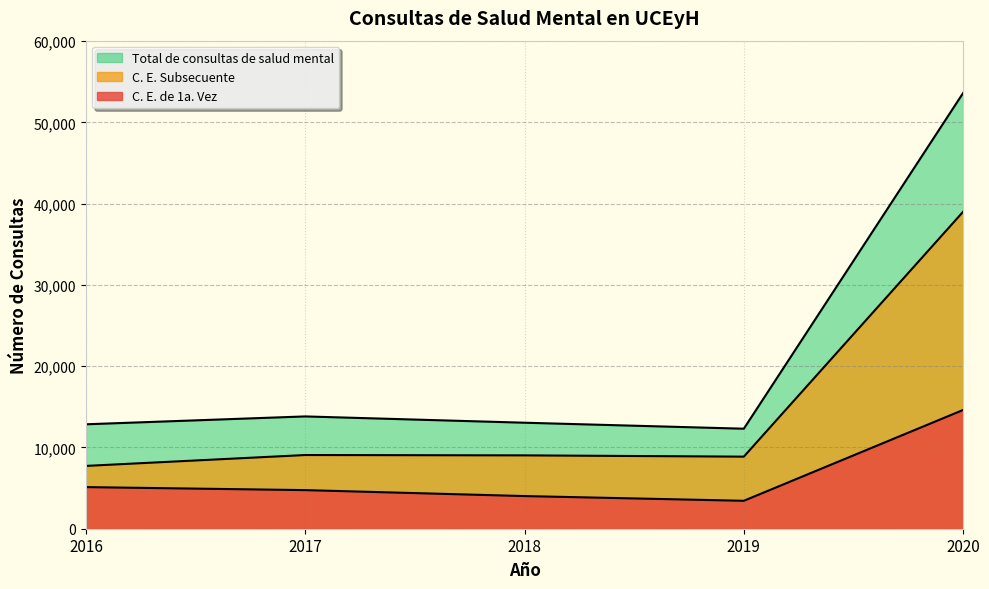

List the series in order of their overall mean, highest first.

Total de consultas de salud mental, C. E. Subsecuente, C. E. de 1a. Vez